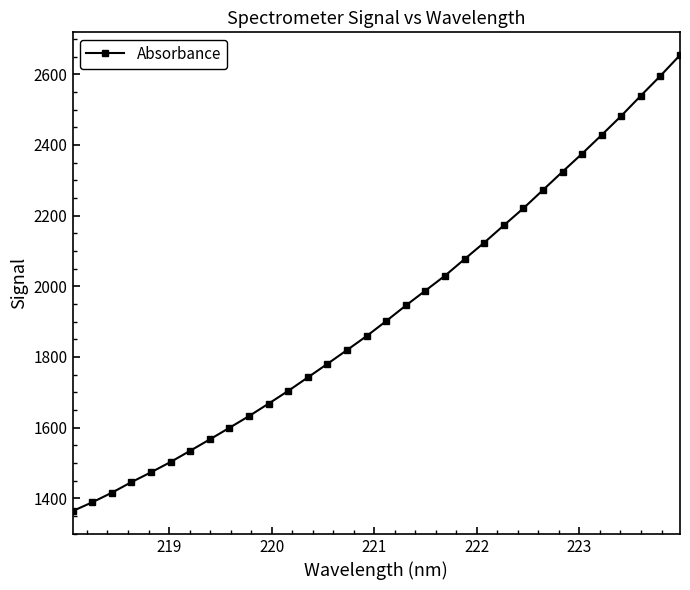

True or false: the data has more than 2 interior local peaks.

False